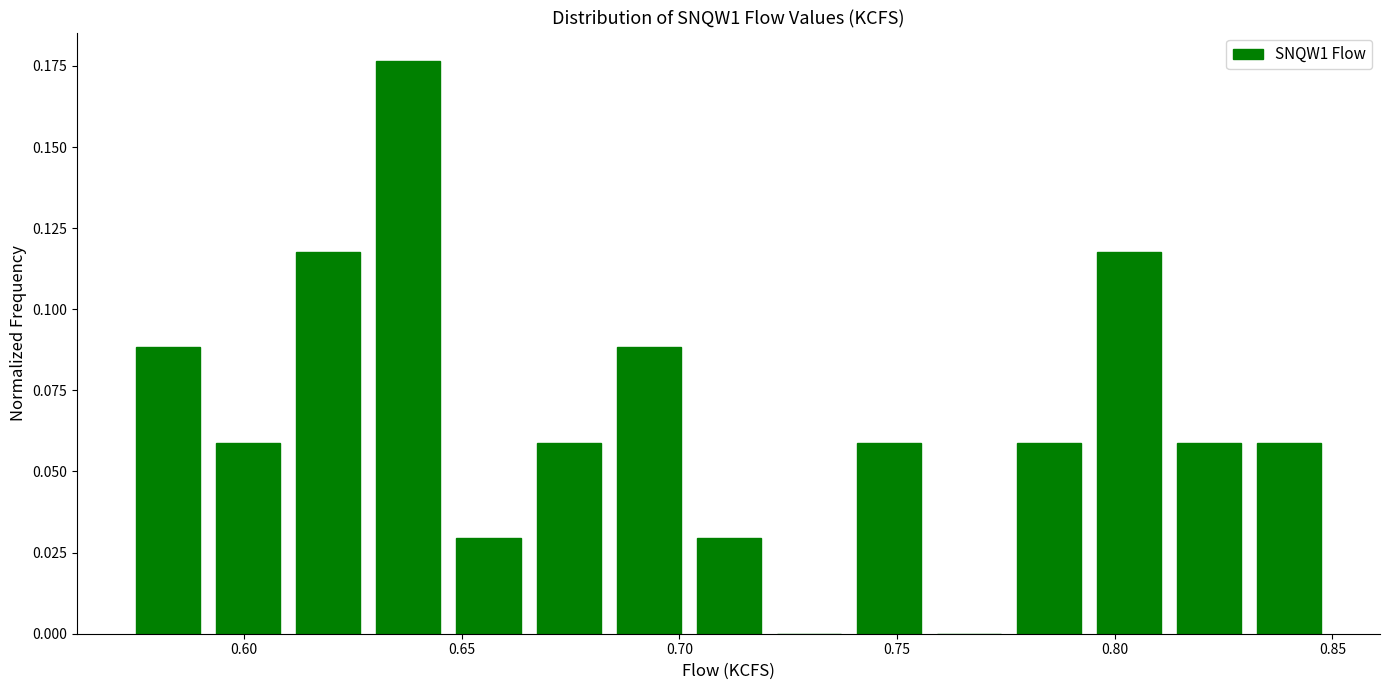

Read against the x-axis, roughly where is the centre of the tallest bar?

0.640